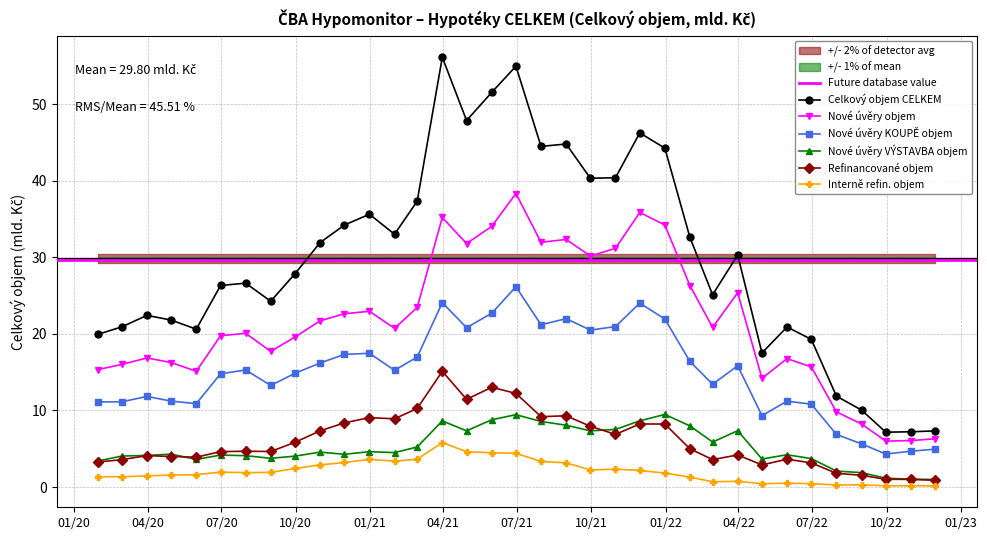

The value of Nové úvěry VÝSTAVBA objem at 2020-12-31 is 6.4. True or false?

False